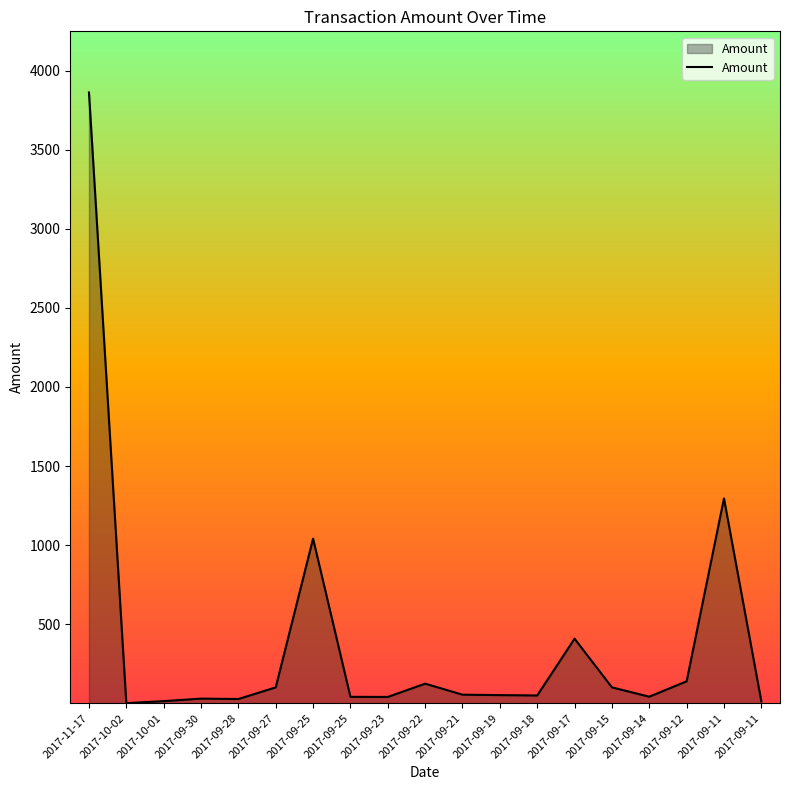

At which label does the data first exceed 51?

2017-11-17